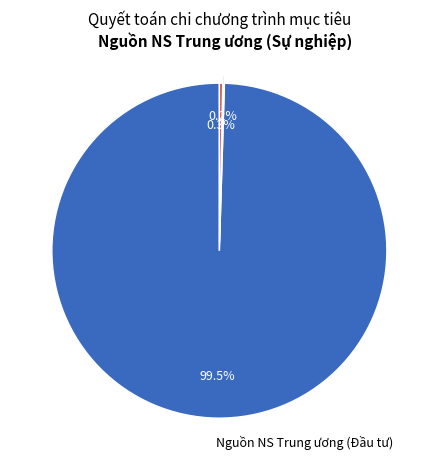

Is there a majority slice in this chart?

Yes